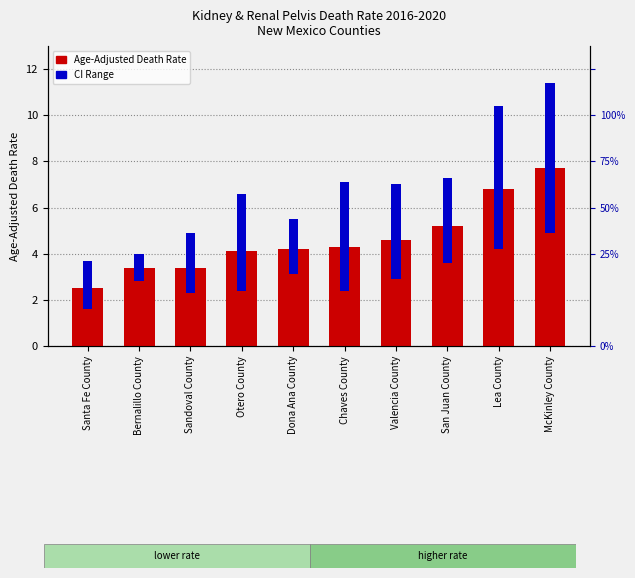

True or false: CI Range has a value of 6.5 at McKinley County.

True